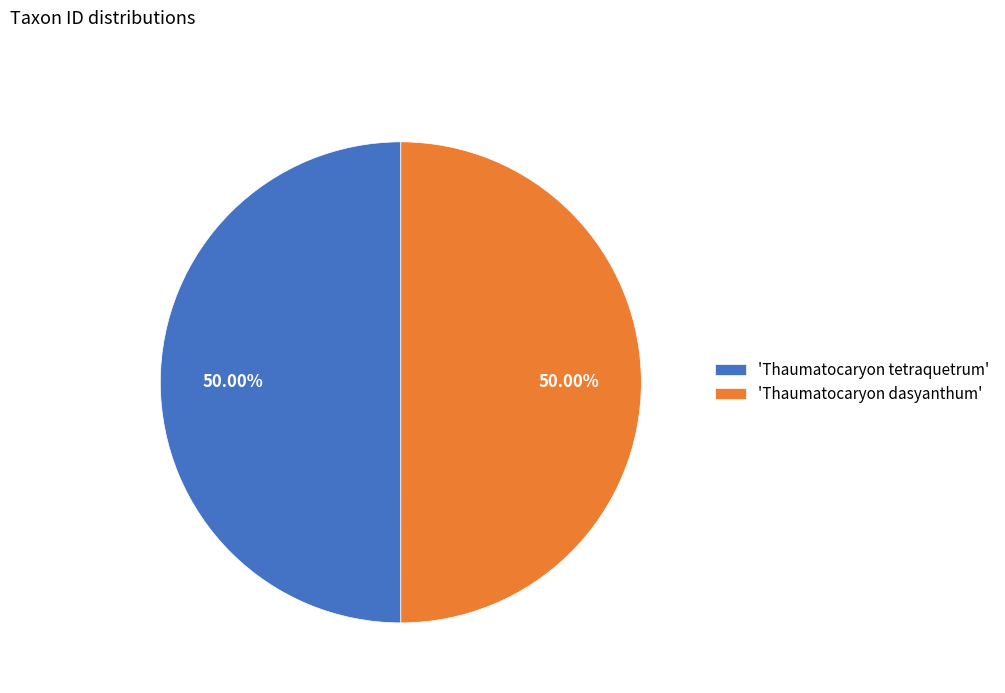

Approximately how many times larger is the value at 'Thaumatocaryon tetraquetrum' compared to 'Thaumatocaryon dasyanthum'?

1.0